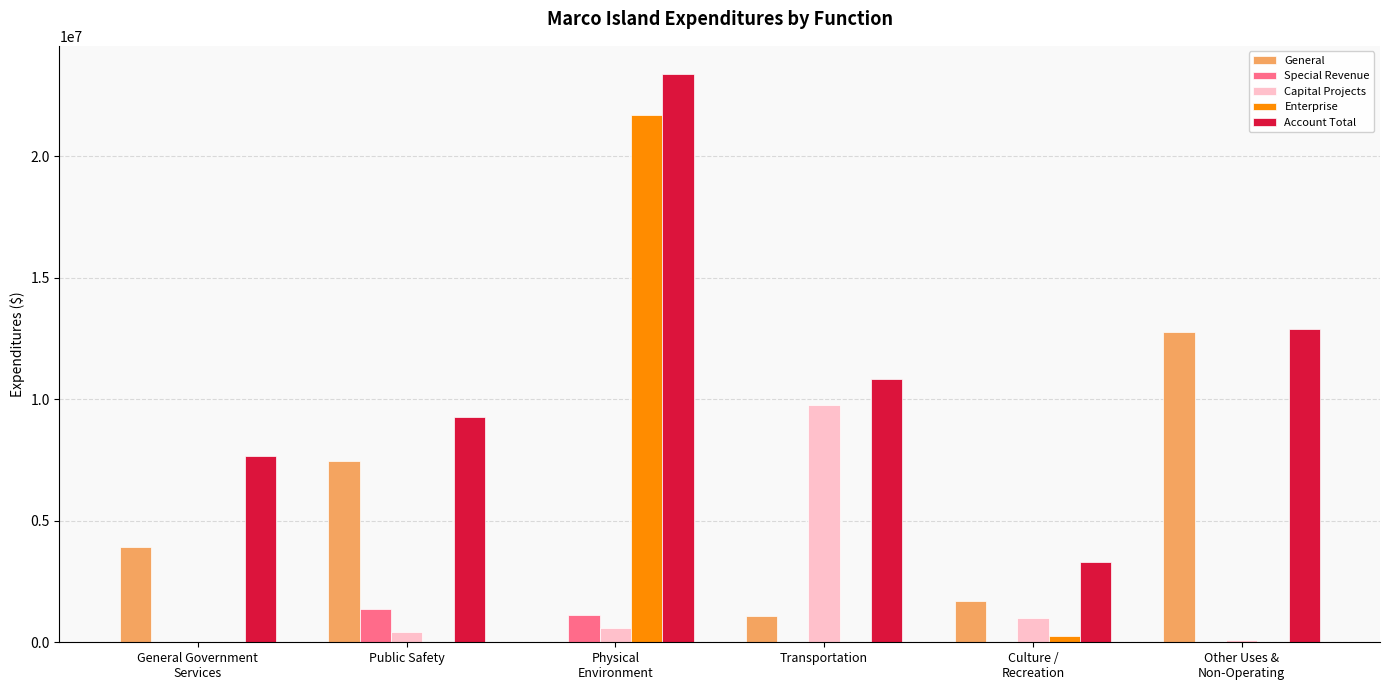

How many data points does each series have?

6